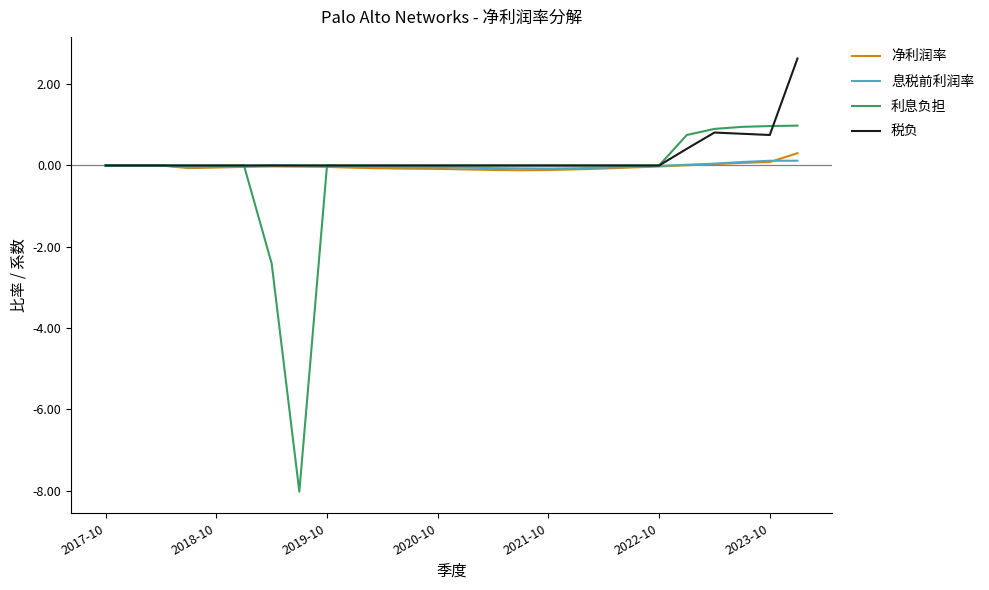

Which series has the widest spread of values?

利息负担